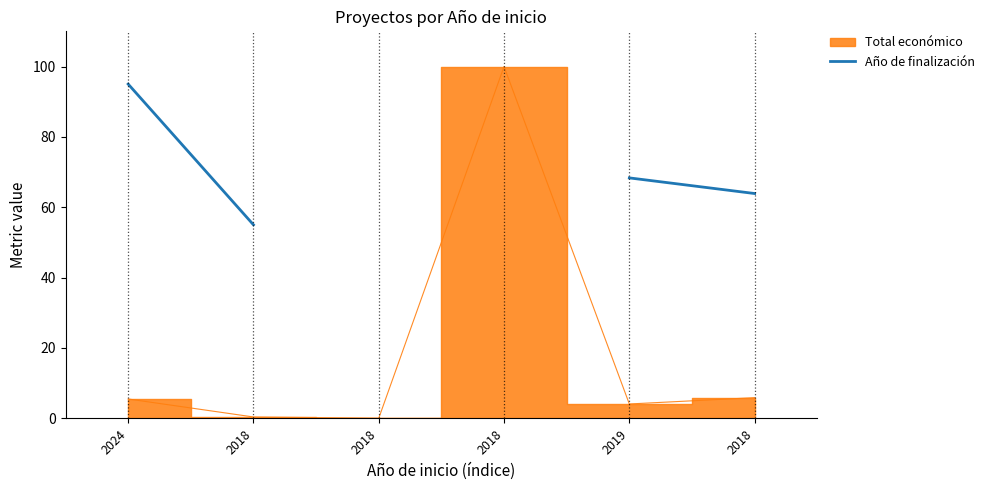

What is the label of the 4th point from the left?

2018